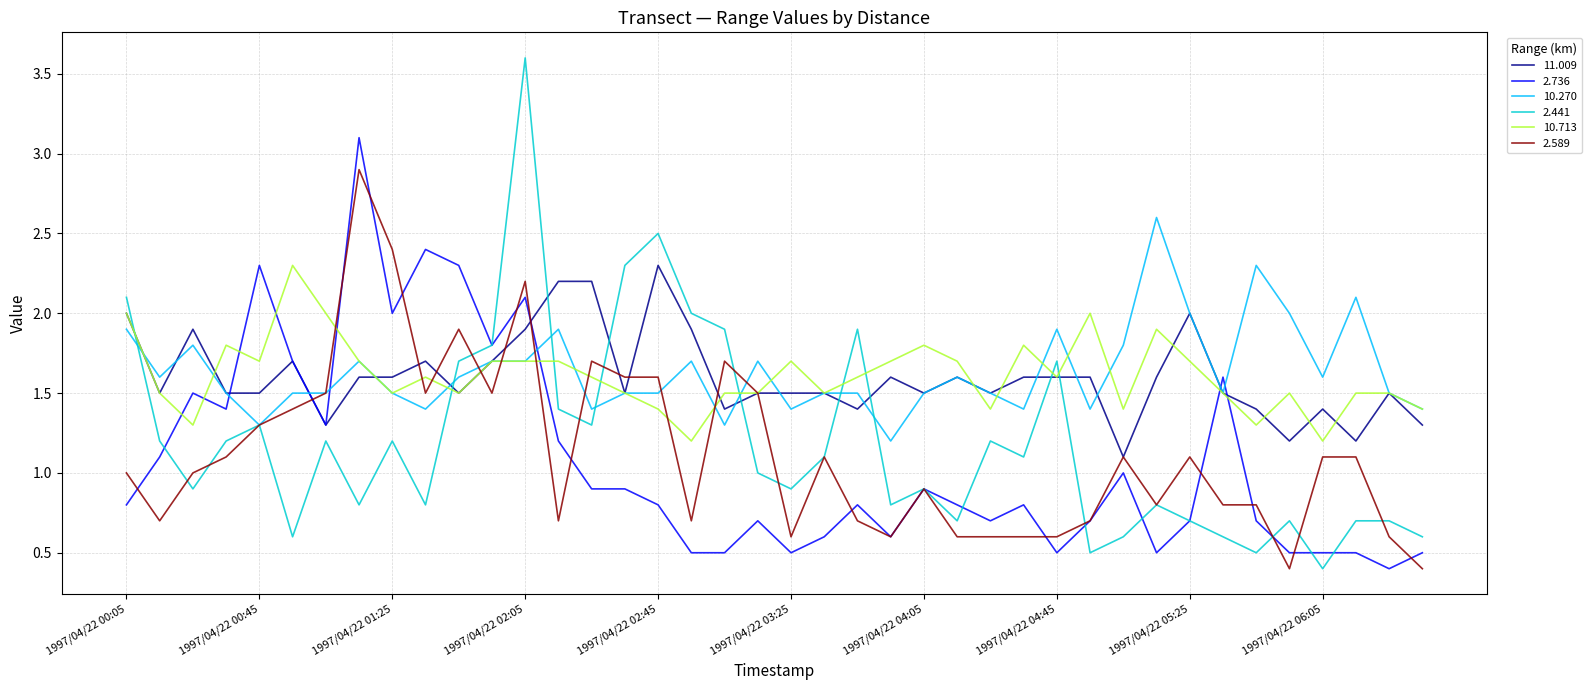

After their last crossing, which series has the higher values: 10.713 or 2.736?

10.713